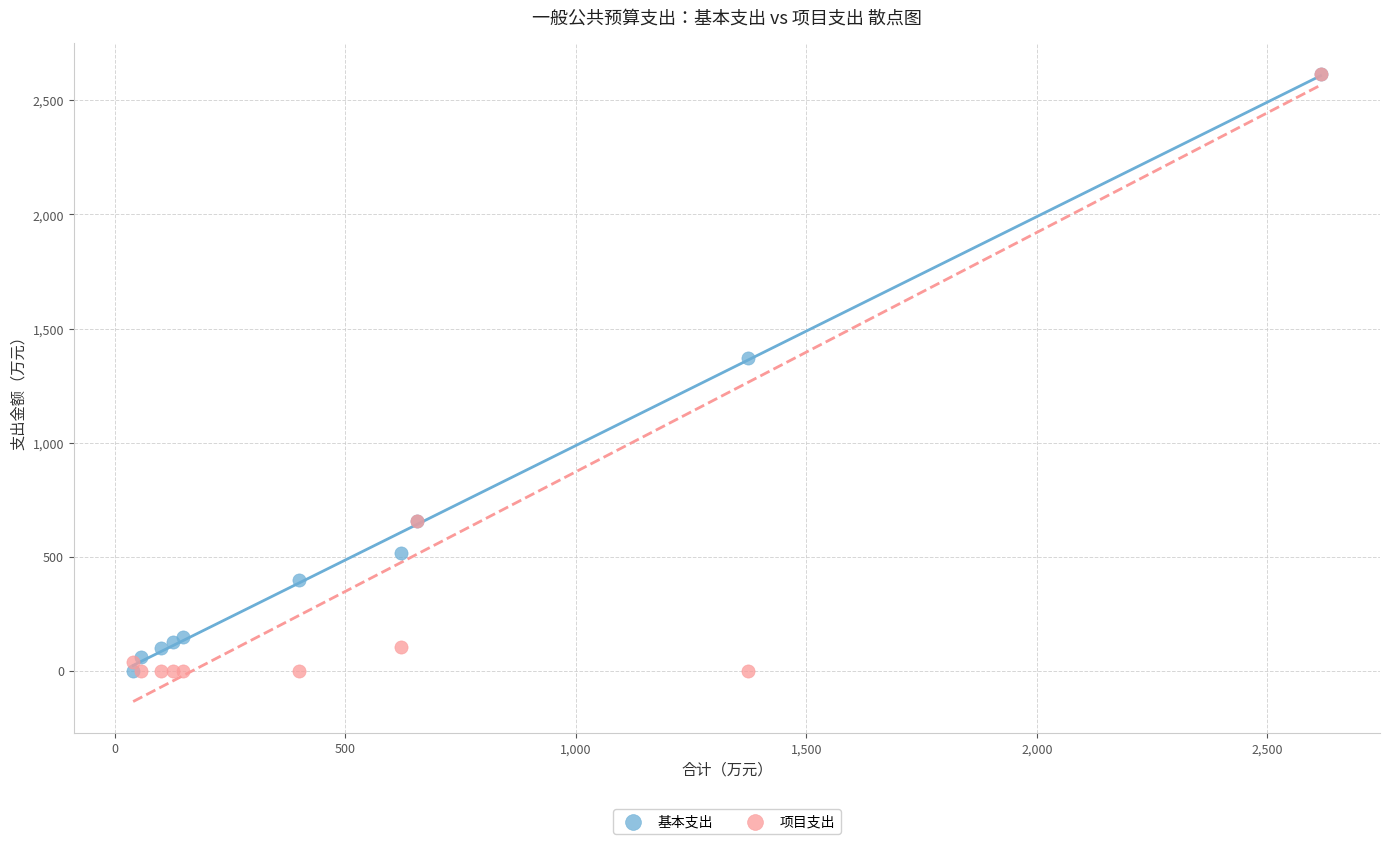

In the 基本支出 series, what Y value is closest to 1307?

1372.8